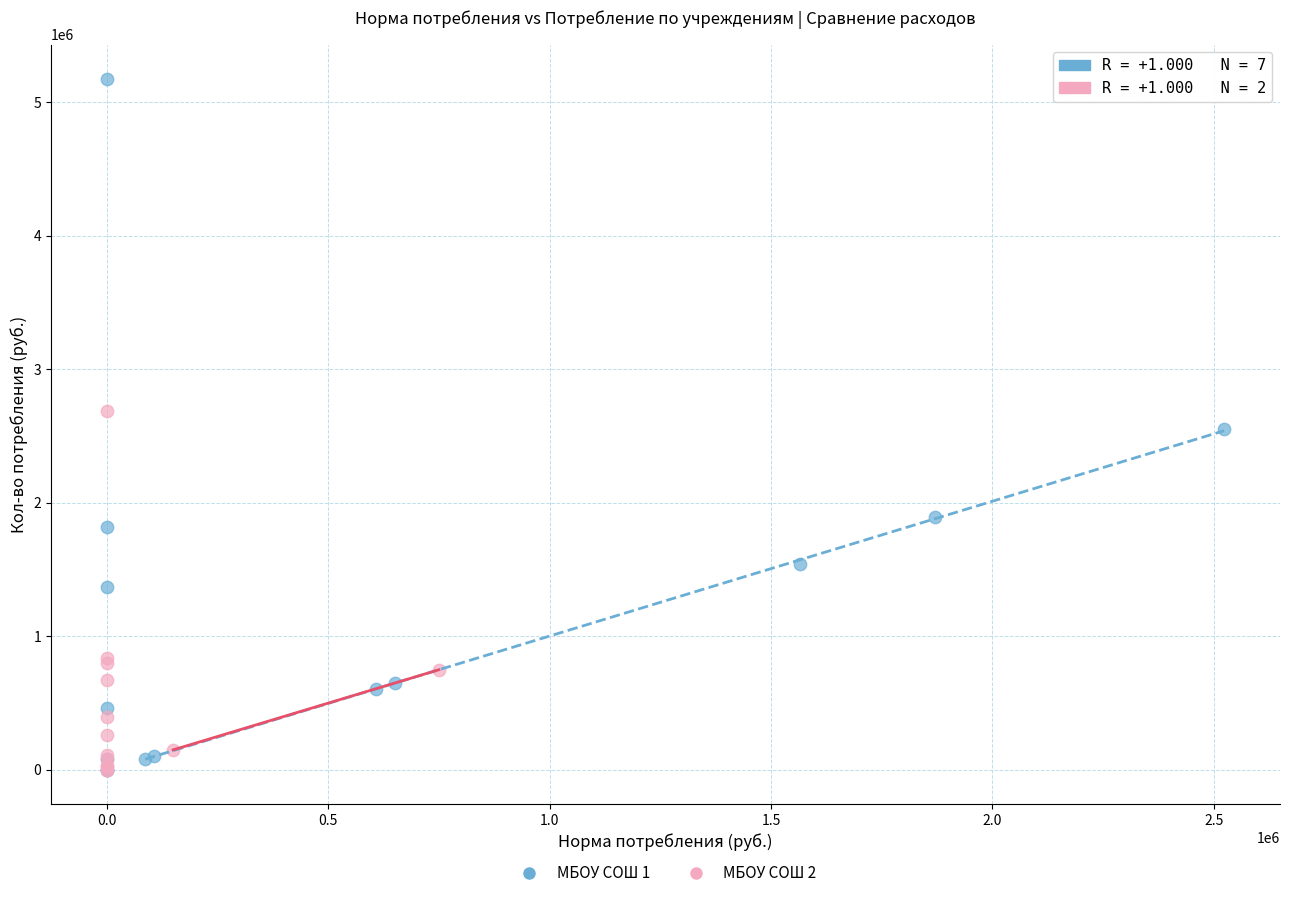

Which series has the widest spread of Y values?

МБОУ СОШ 1